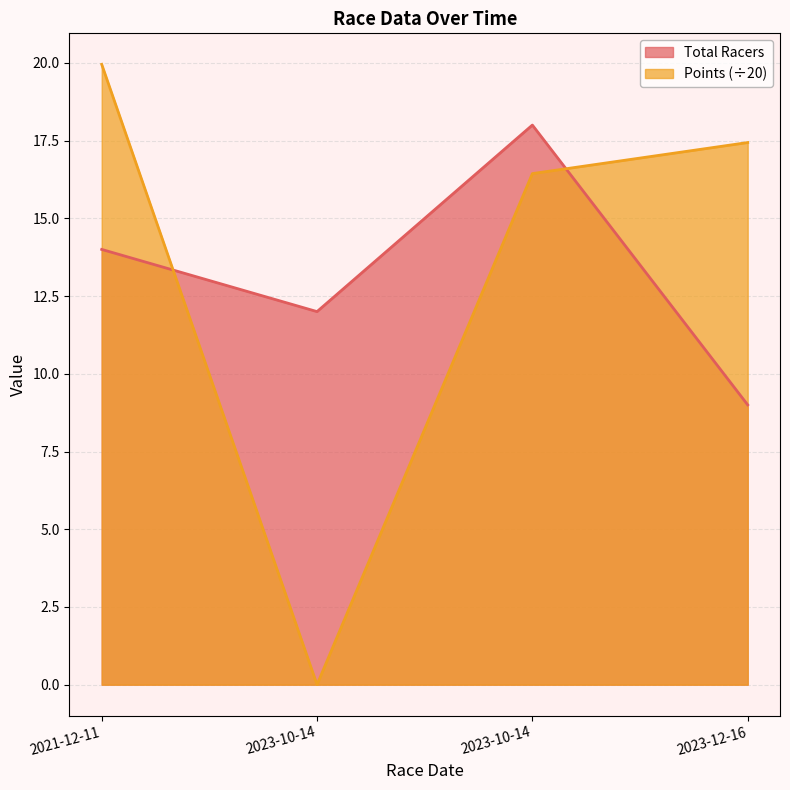

What is the label of the 4th point from the right?

2021-12-11